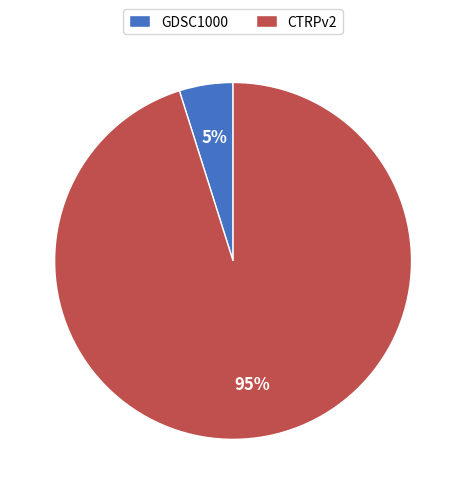

Which slice is the largest?

CTRPv2